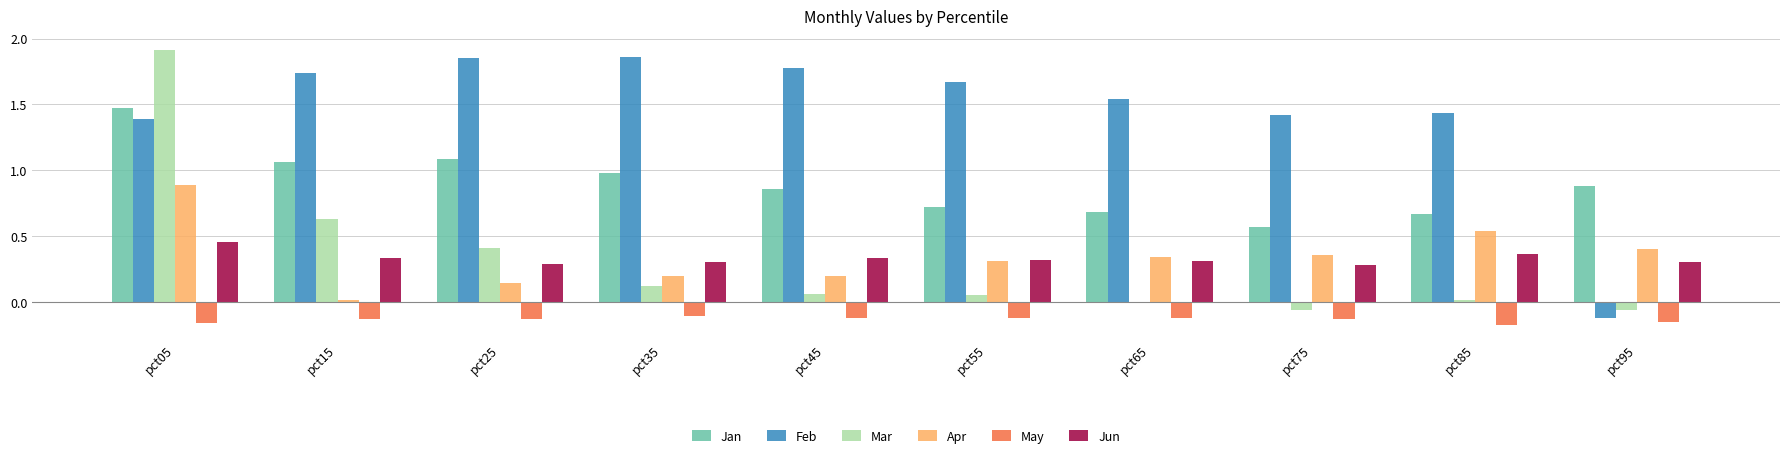

What is the sum of the May values at pct45 and pct95?

-0.3